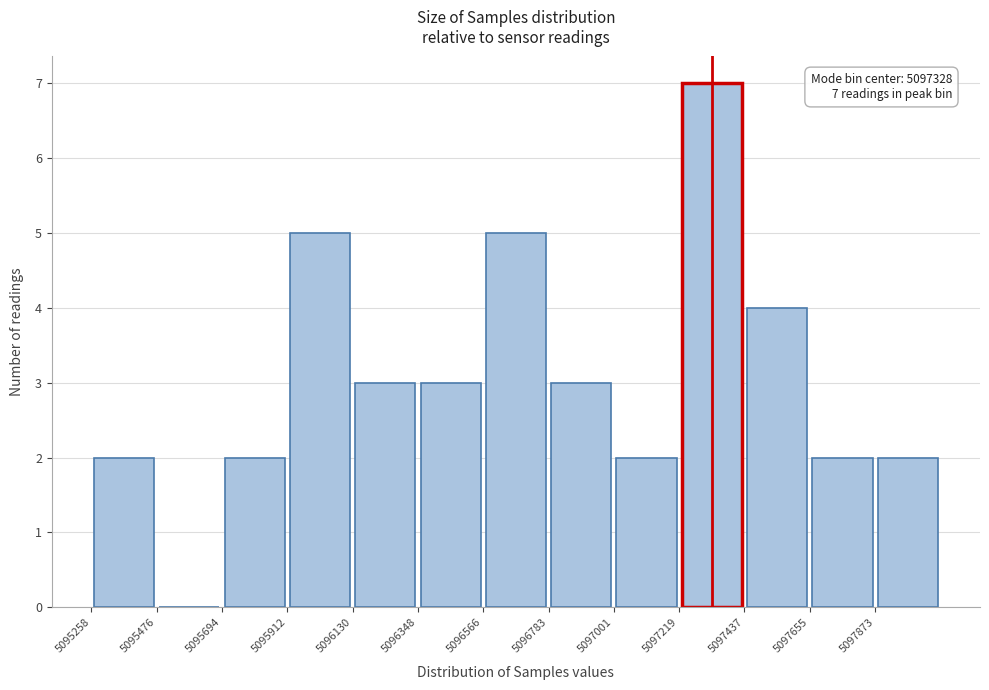

Which range on the x-axis has the tallest bar?

5097200 to 5097450